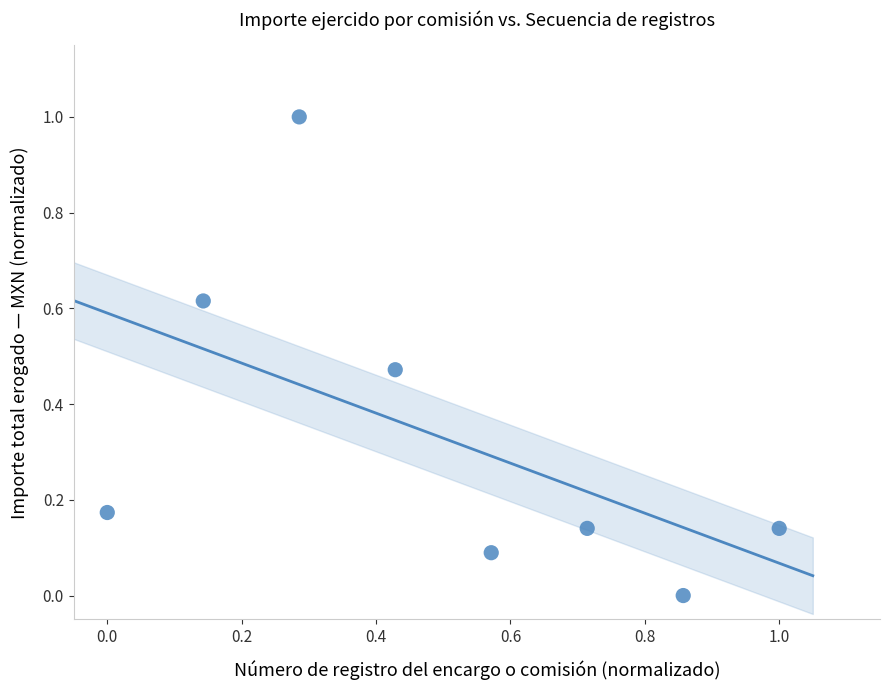

What is the range of Y values (max minus min)?

1.0